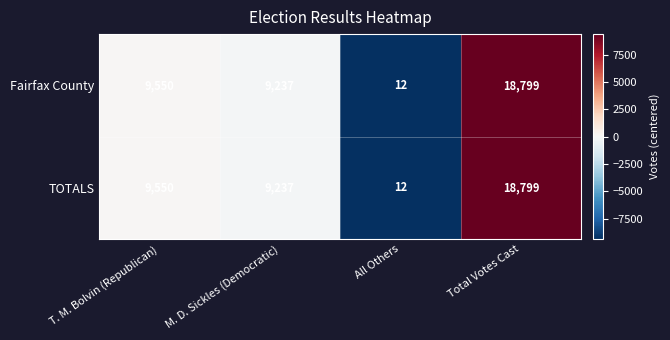

At which category is the sum across all series the highest?

Total Votes Cast